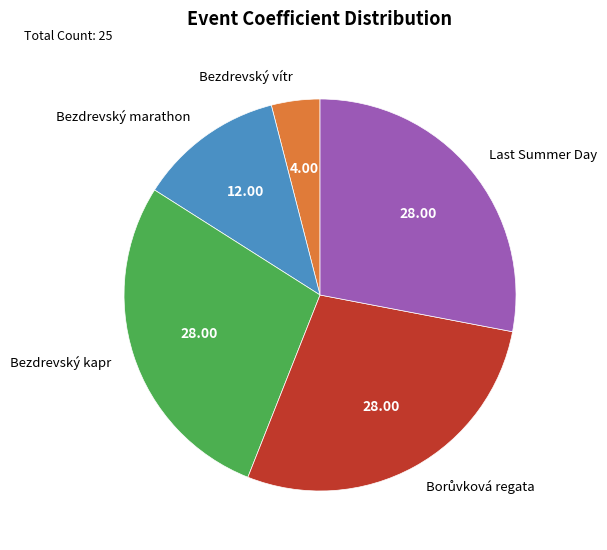

Approximately how many times larger is the value at Bezdrevský marathon compared to Bezdrevský kapr?

0.4